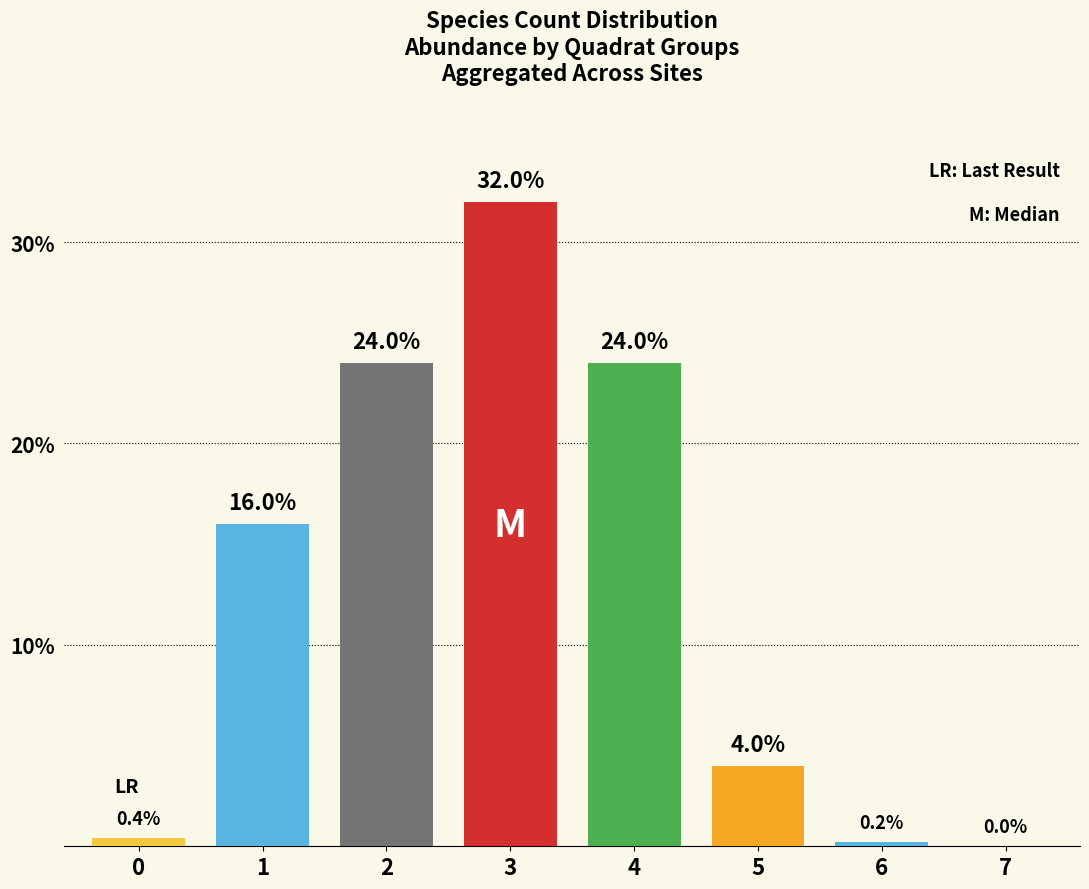

Between 4 and 5, which is larger?

4